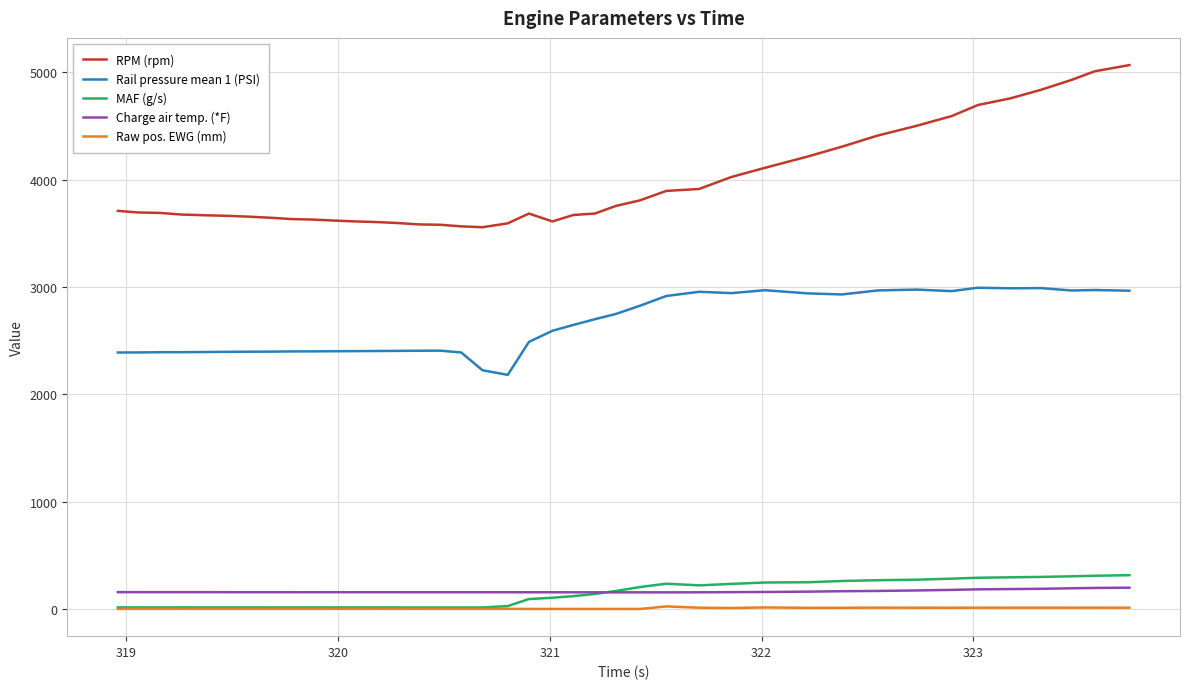

True or false: RPM (rpm) and Charge air temp. (*F) intersect in this chart.

False